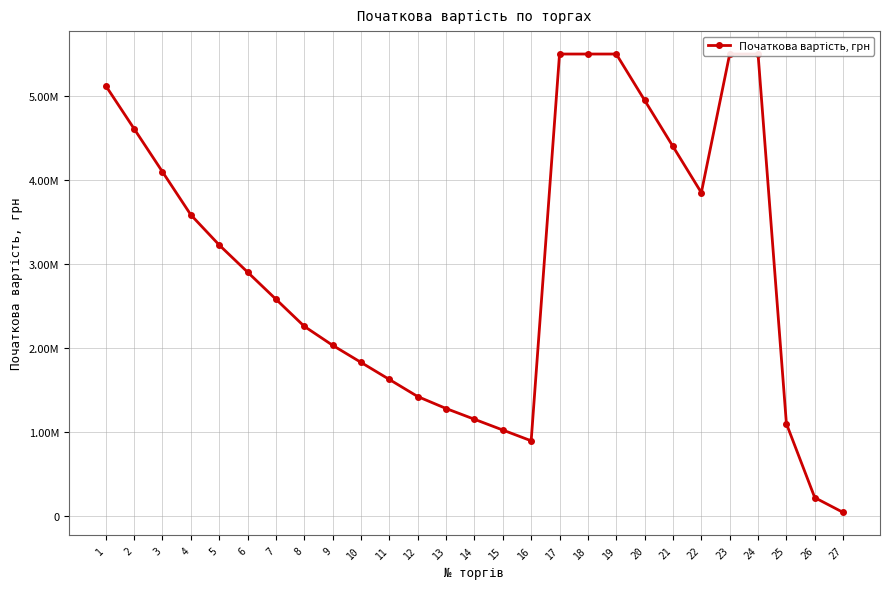

What is the change in value from 8 to 10?

-429564.7